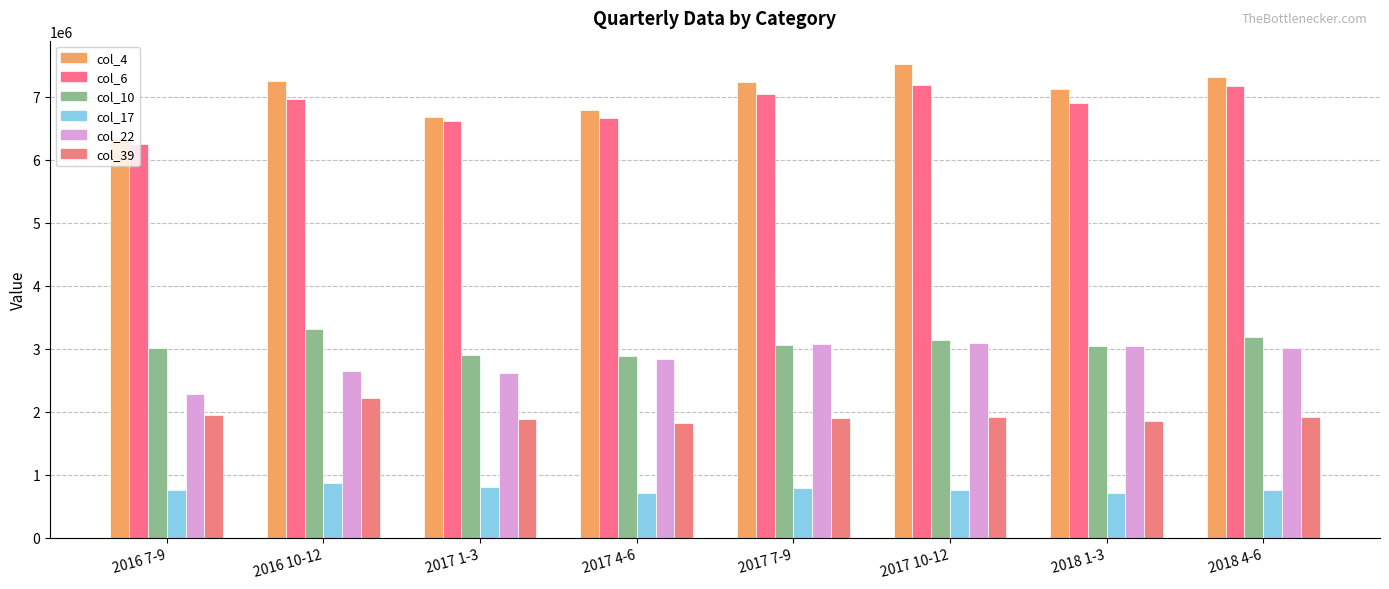

What is the maximum value shown in the chart?

7518549